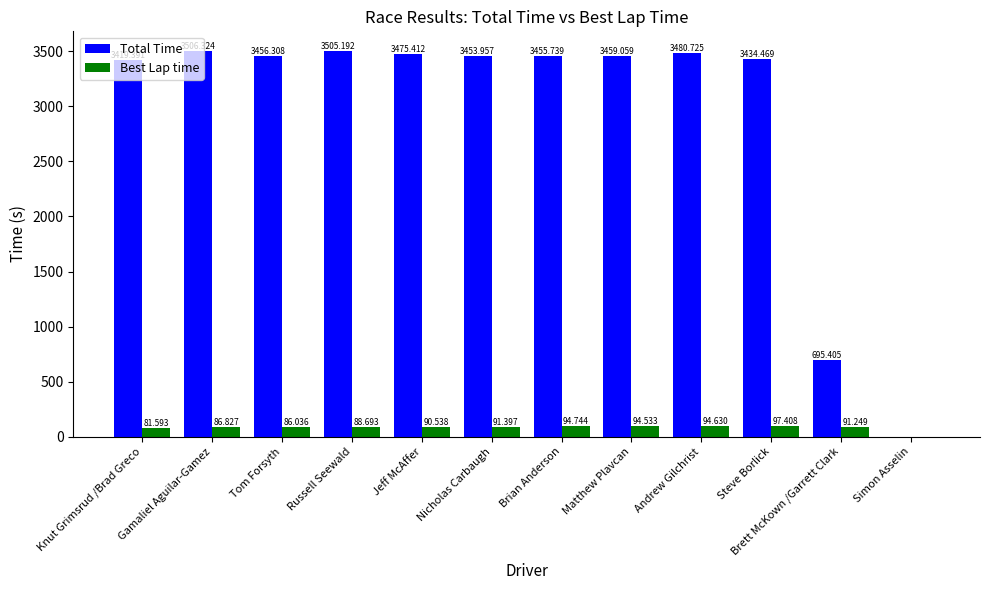

Reading left to right, list all the values displayed in this chart.

Total Time: Knut Grimsrud /Brad Greco=3419.4	Gamaliel Aguilar-Gamez=3506.3	Tom Forsyth=3456.3	Russell Seewald=3505.2	Jeff McAffer=3475.4	Nicholas Carbaugh=3454.0	Brian Anderson=3455.7	Matthew Plavcan=3459.1	Andrew Gilchrist=3480.7	Steve Borlick=3434.5	Brett McKown /Garrett Clark=695.4	Simon Asselin=0.0
Best Lap time: Knut Grimsrud /Brad Greco=81.6	Gamaliel Aguilar-Gamez=86.8	Tom Forsyth=86.0	Russell Seewald=88.7	Jeff McAffer=90.5	Nicholas Carbaugh=91.4	Brian Anderson=94.7	Matthew Plavcan=94.5	Andrew Gilchrist=94.6	Steve Borlick=97.4	Brett McKown /Garrett Clark=91.2	Simon Asselin=0.0